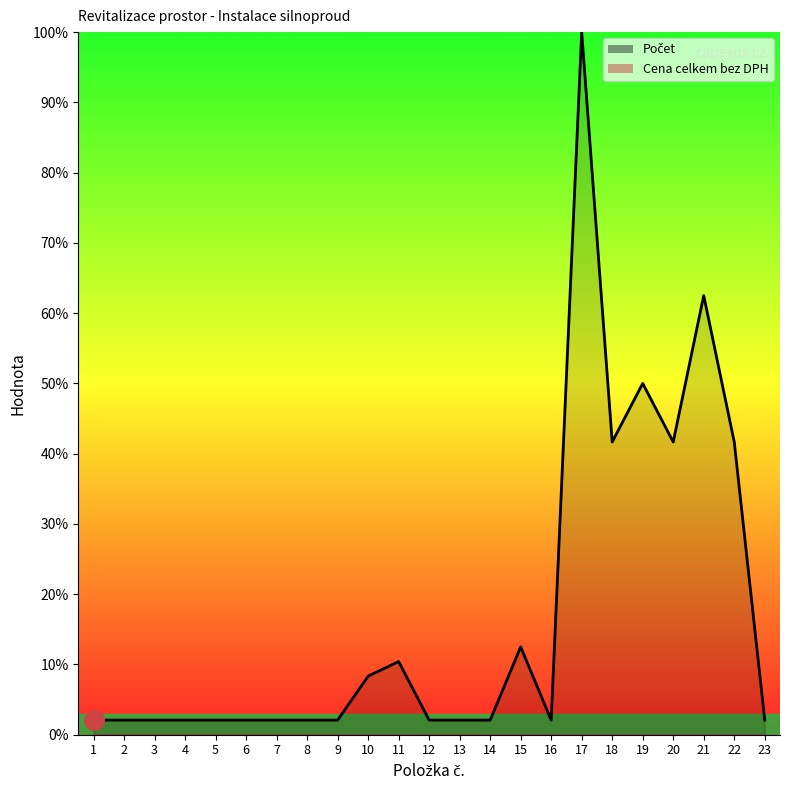

True or false: the data shows 2.1 at 12.

True